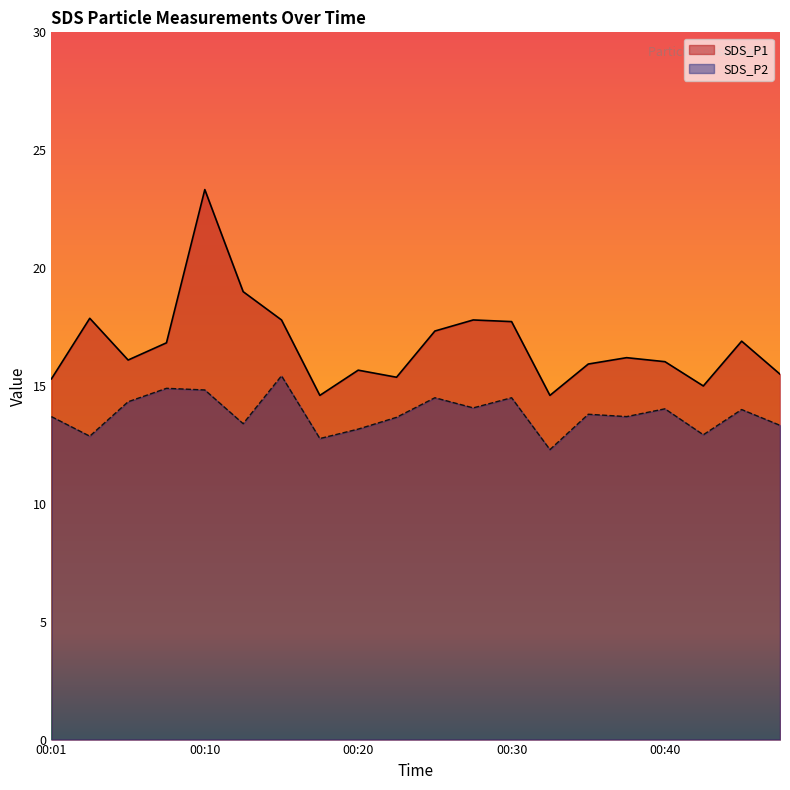

What is the value of the SDS_P1 point at the 1st from the left?

15.3